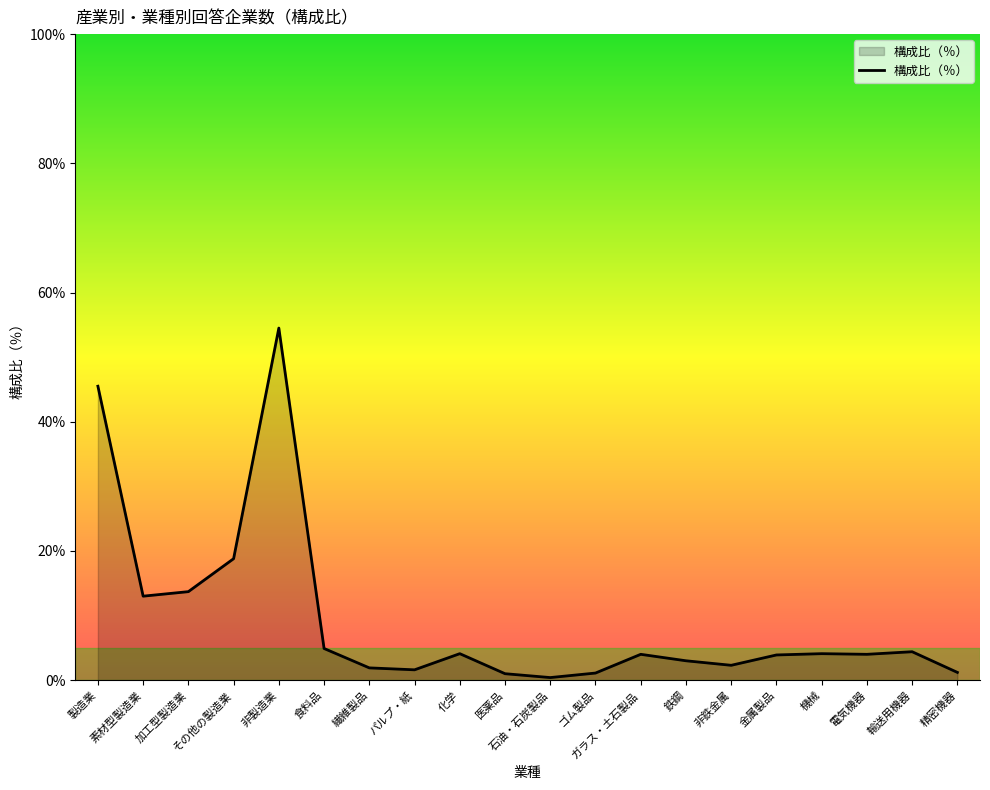

What is the smallest value displayed?

0.4